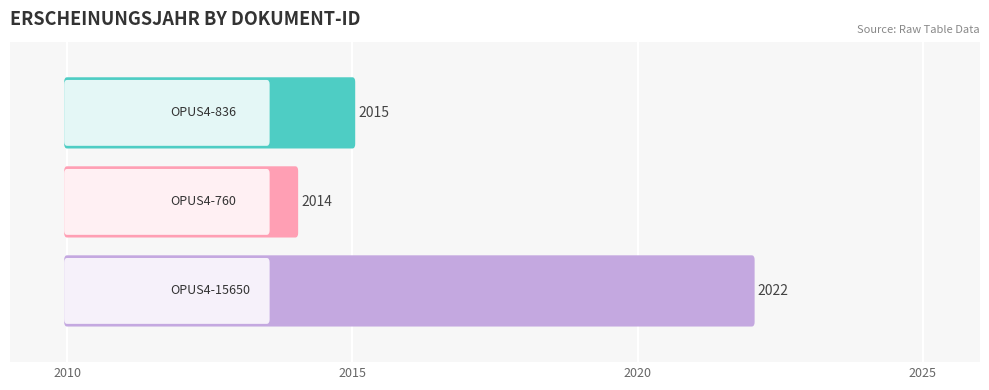

Count the number of data series in this chart.

1